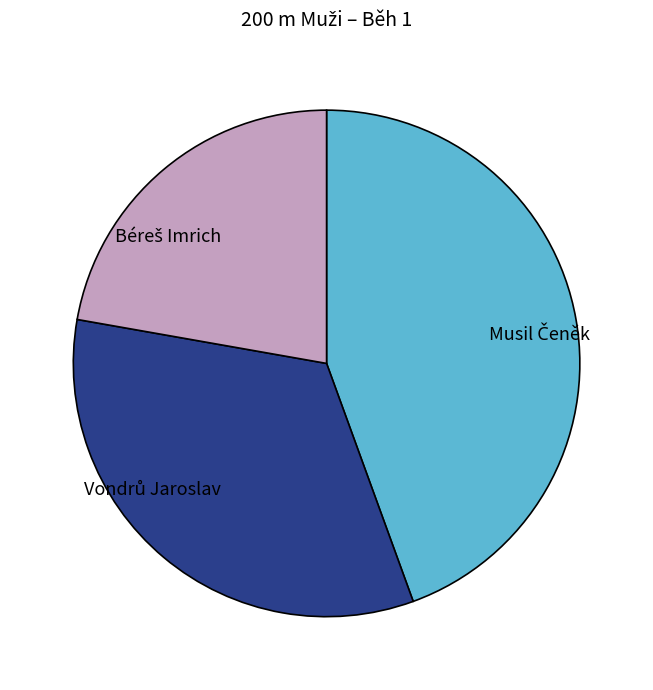

Is there any slice that represents more than half of the pie?

No